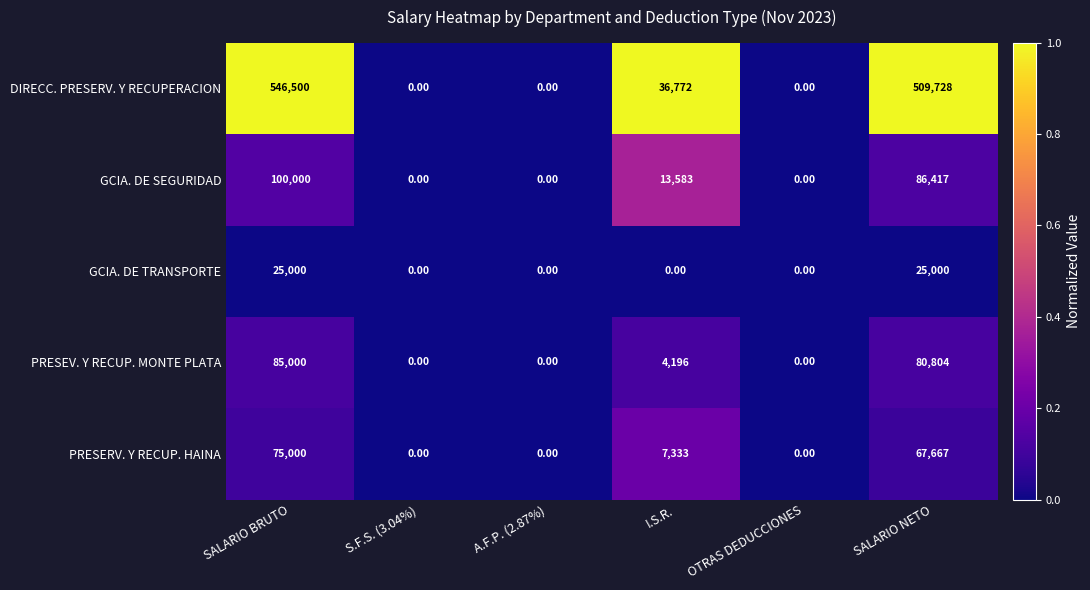

Count the number of categories in the chart.

6